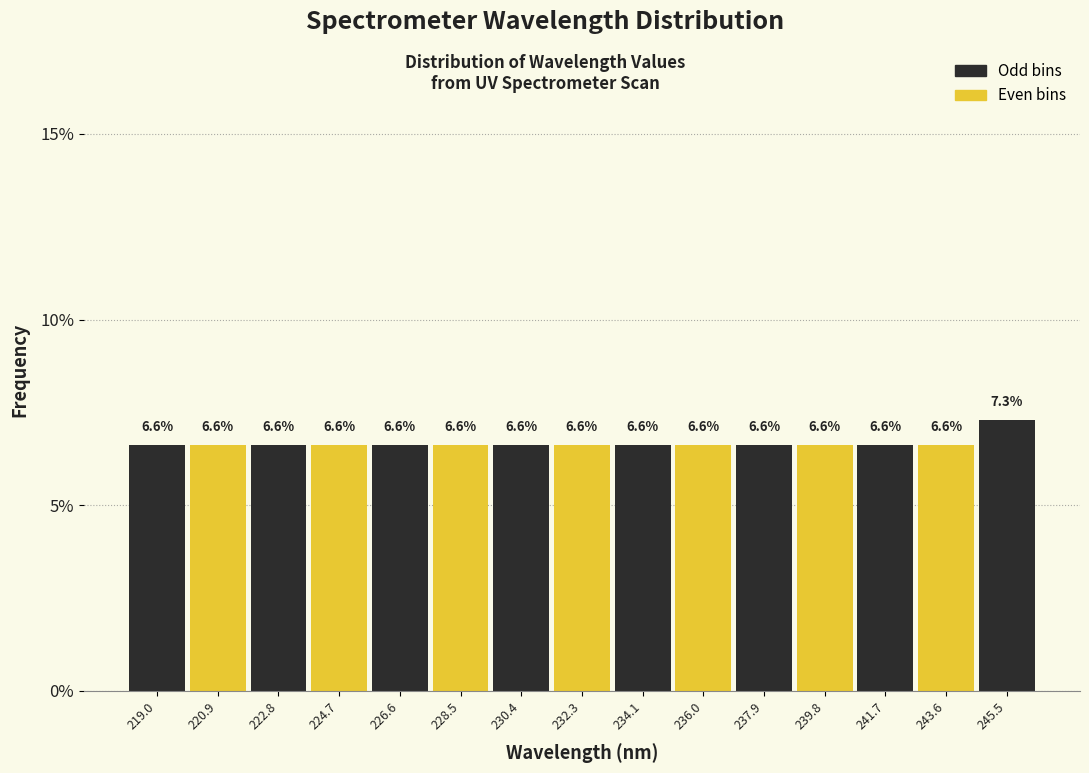

Reading left to right, list every bar in this chart as the range it spans on the x-axis followed by its height. The bar edges are not printed on the chart, so give them approximately, as read against the axis.

218.0 to 220.0: 6.6
220.0 to 221.8: 6.6
221.8 to 223.8: 6.6
223.8 to 225.6: 6.6
225.6 to 227.6: 6.6
227.6 to 229.4: 6.6
229.4 to 231.4: 6.6
231.4 to 233.2: 6.6
233.2 to 235.0: 6.6
235.0 to 237.0: 6.6
237.0 to 238.8: 6.6
238.8 to 240.8: 6.6
240.8 to 242.6: 6.6
242.6 to 244.6: 6.6
244.6 to 246.4: 7.3